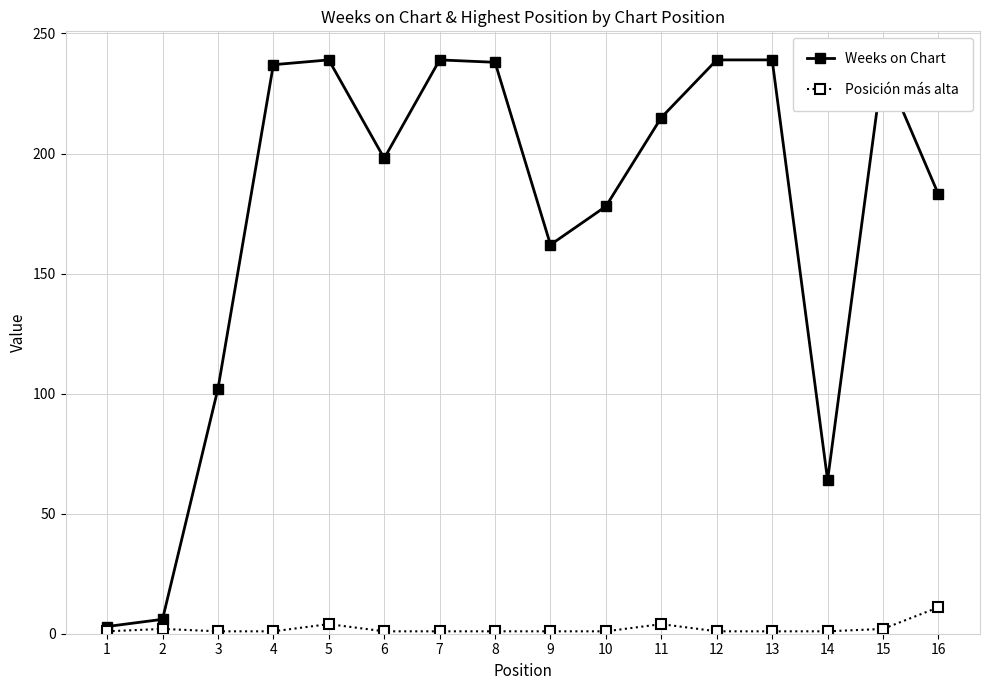

How many categories are shown in the chart?

16